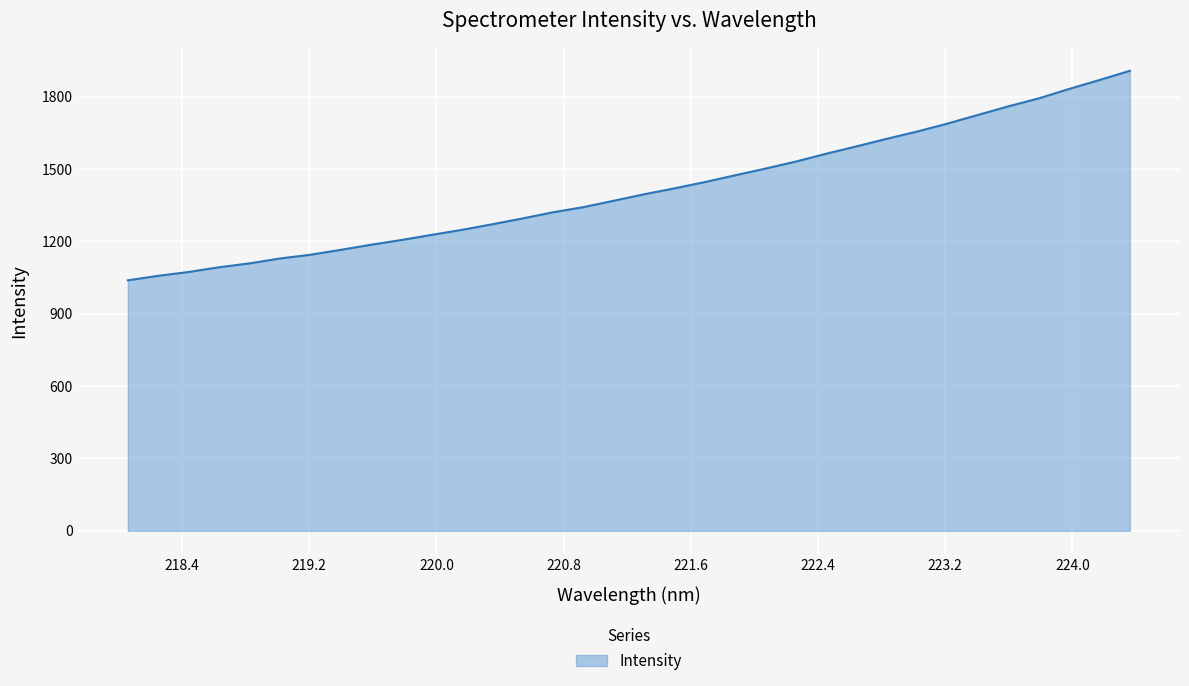

What is the difference between the maximum and minimum values?

868.6